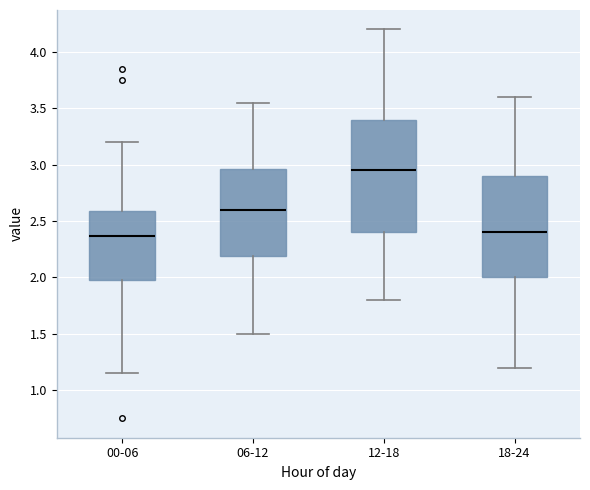

Reading left to right, transcribe this box plot: for each box, give where its median line is, the range the box spans, and where its two whiskers end, as read against the y-axis. The values are not printed on the chart, so give them approximately, as read against the axis.

00-06: median 2.35, box 2.00 to 2.60, whiskers 1.15 to 3.20
06-12: median 2.60, box 2.20 to 2.95, whiskers 1.50 to 3.55
12-18: median 2.95, box 2.40 to 3.40, whiskers 1.80 to 4.20
18-24: median 2.40, box 2.00 to 2.90, whiskers 1.20 to 3.60